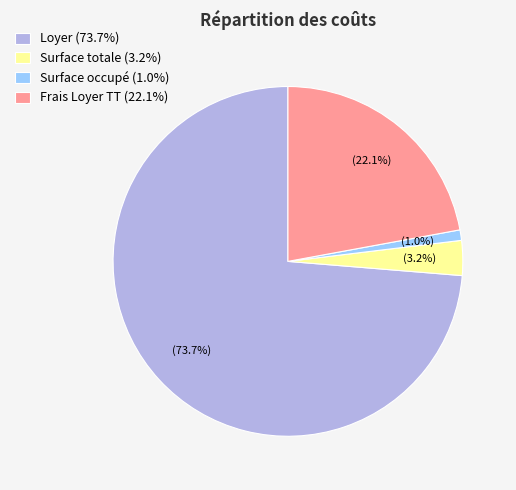

What is the ratio of the value at Surface occupé to the value at Surface totale?

0.3